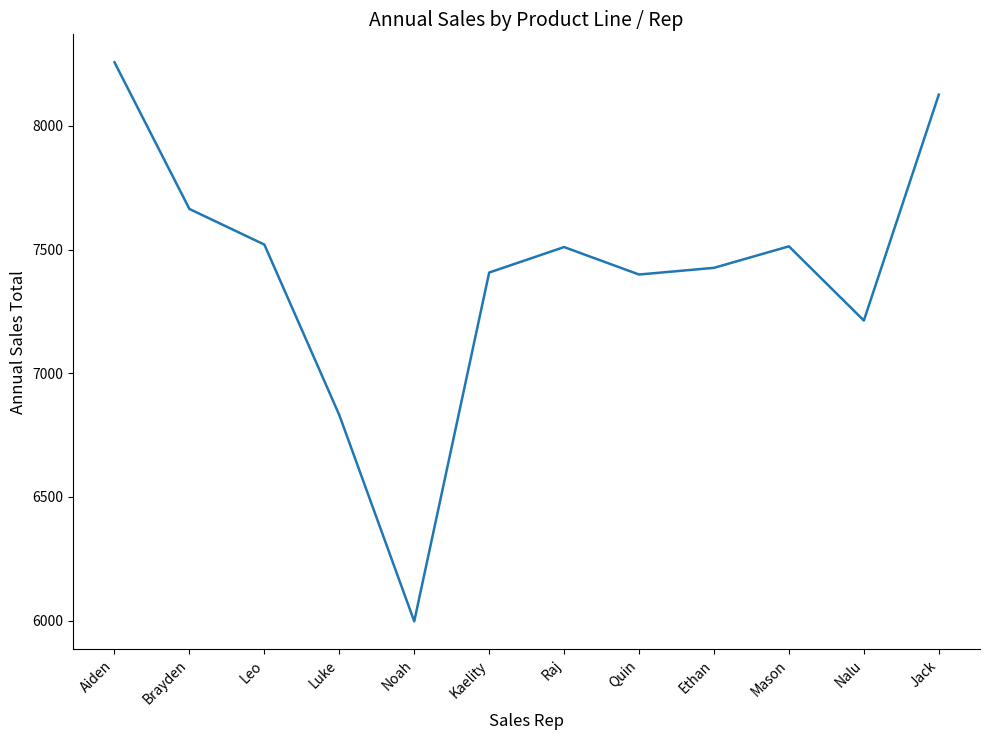

What is the minimum value shown in the chart?

5997